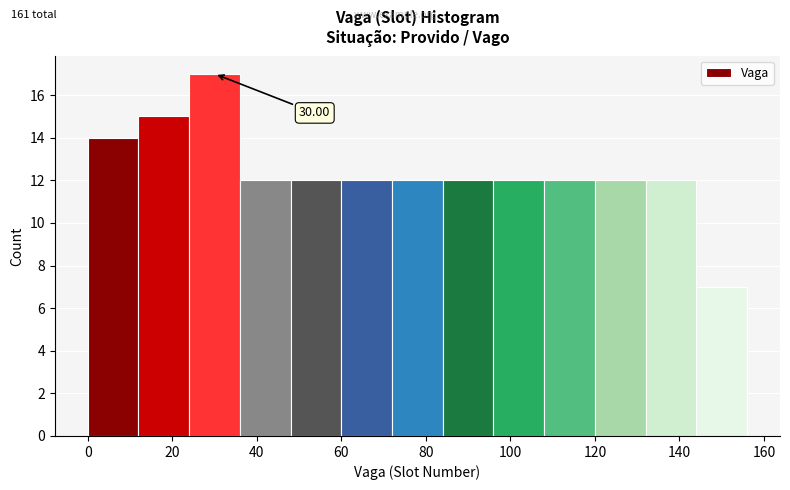

Which range on the x-axis has the tallest bar?

24 to 36